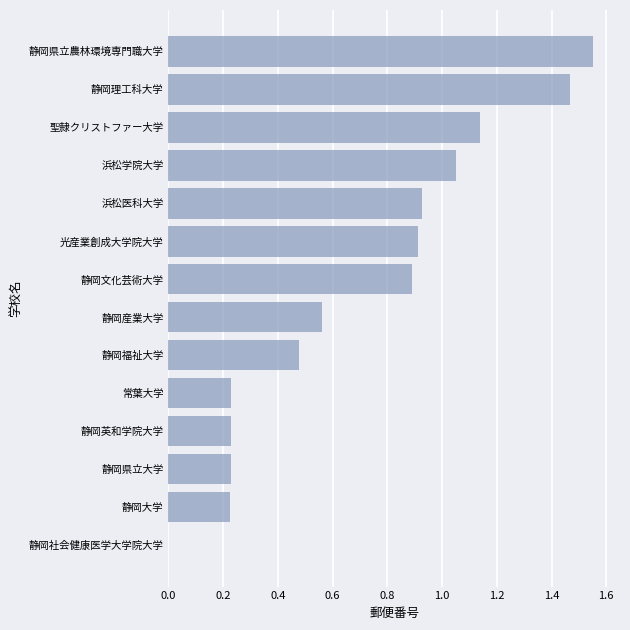

The value at 静岡大学 is 0.3. True or false?

False